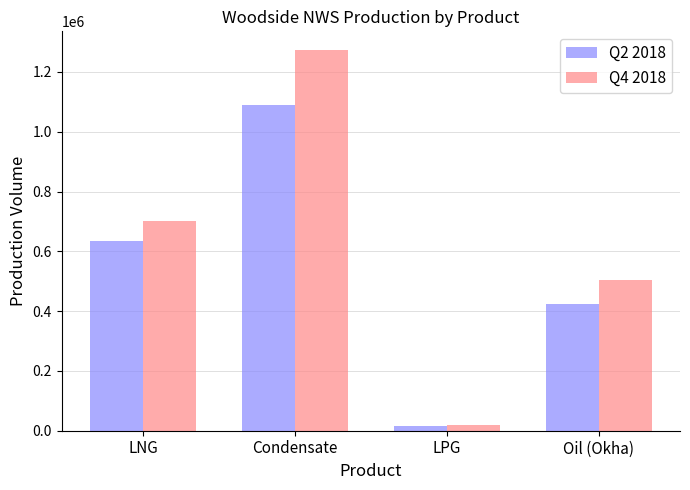

How many distinct data groups are displayed?

2